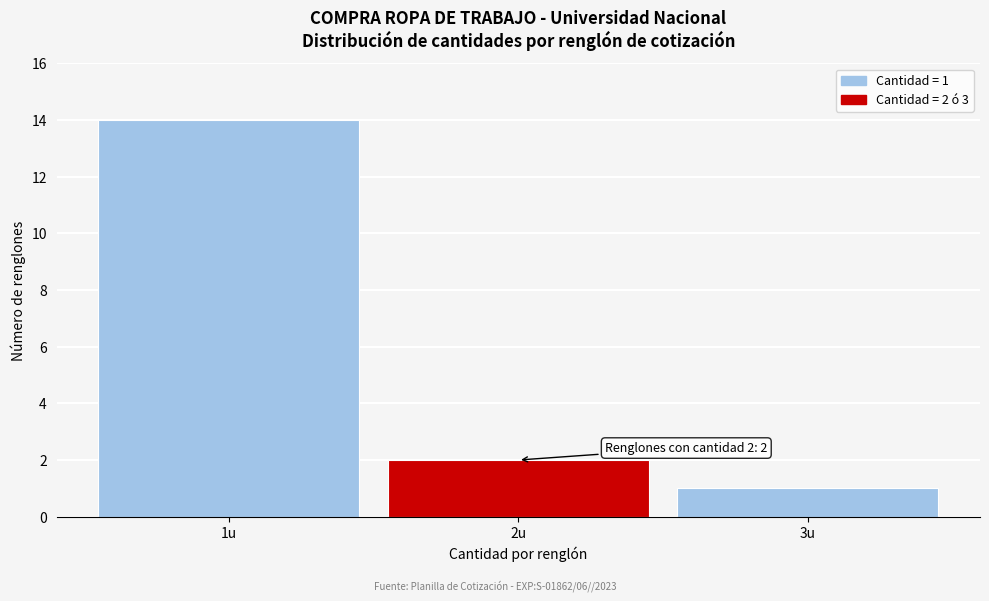

Which range on the x-axis has the tallest bar?

0.5 to 1.5